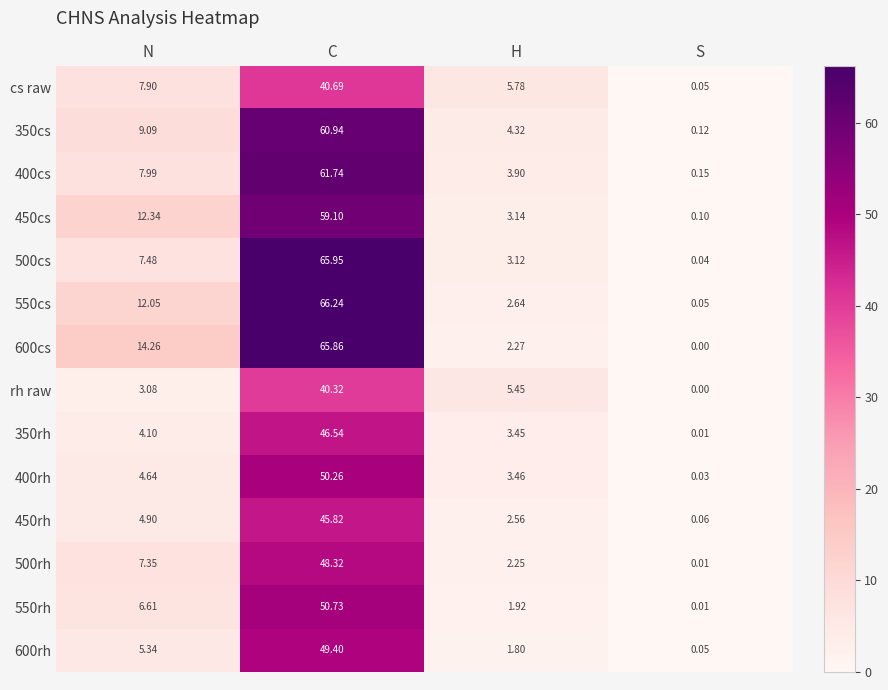

What is the total value across all series at S?

0.7